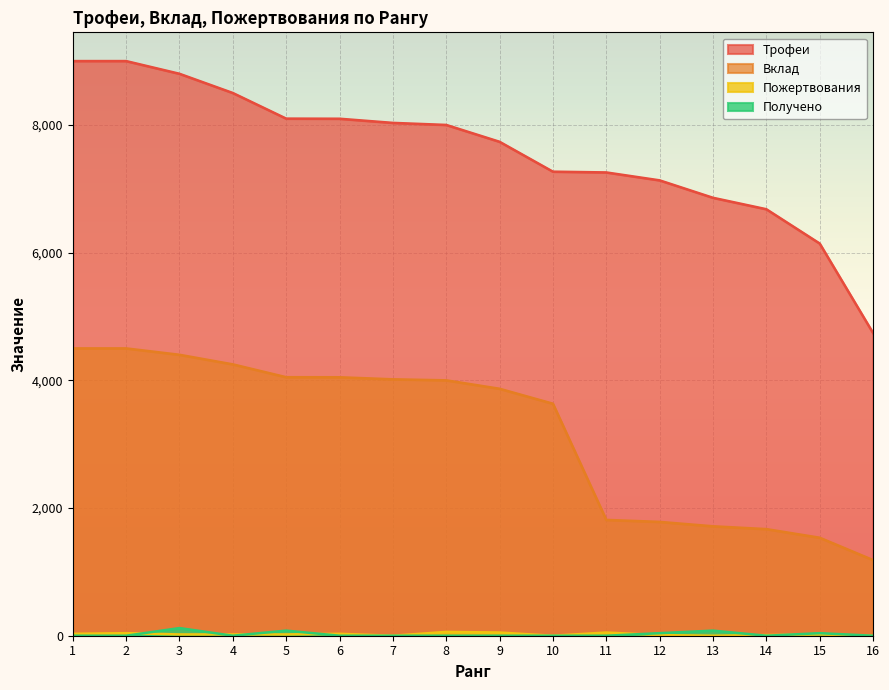

True or false: Вклад and Пожертвования cross at least once.

False